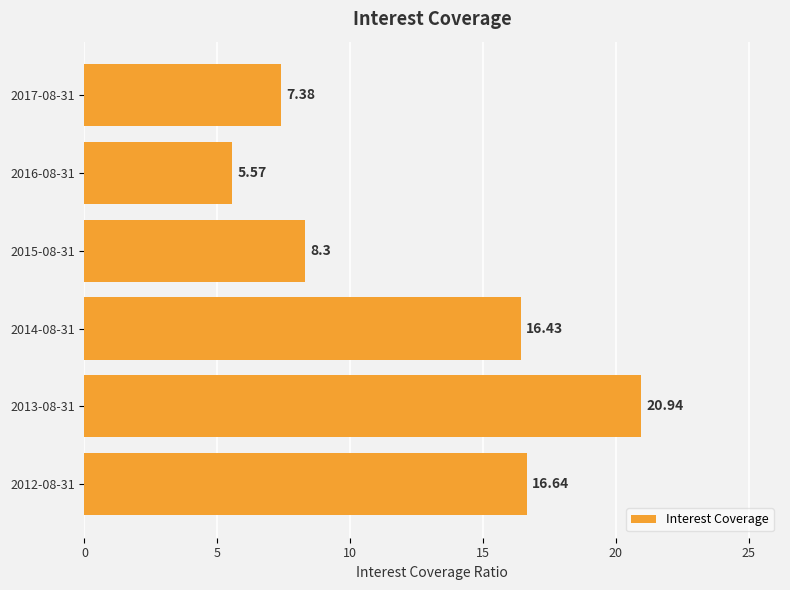

What is the sum of all values?

75.3